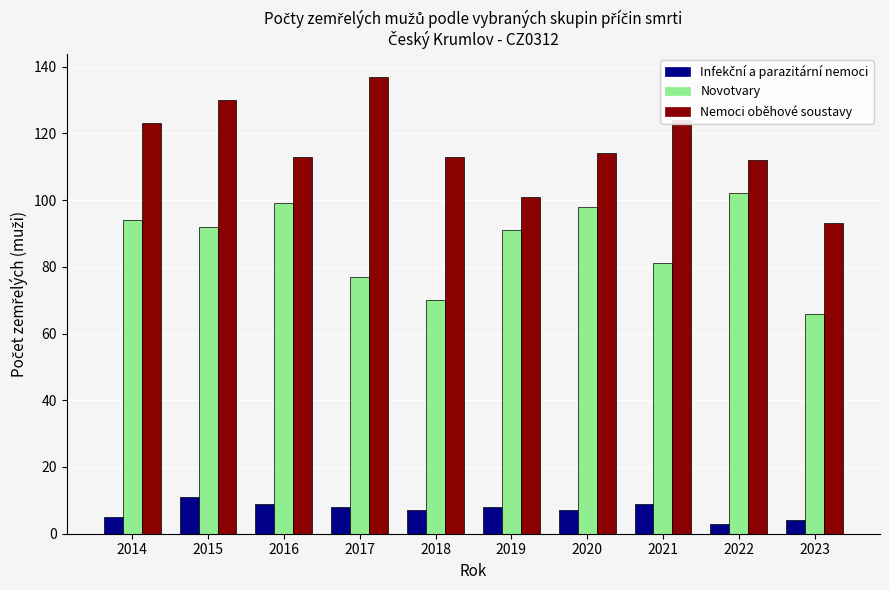

At which category is the sum across all series the highest?

2015